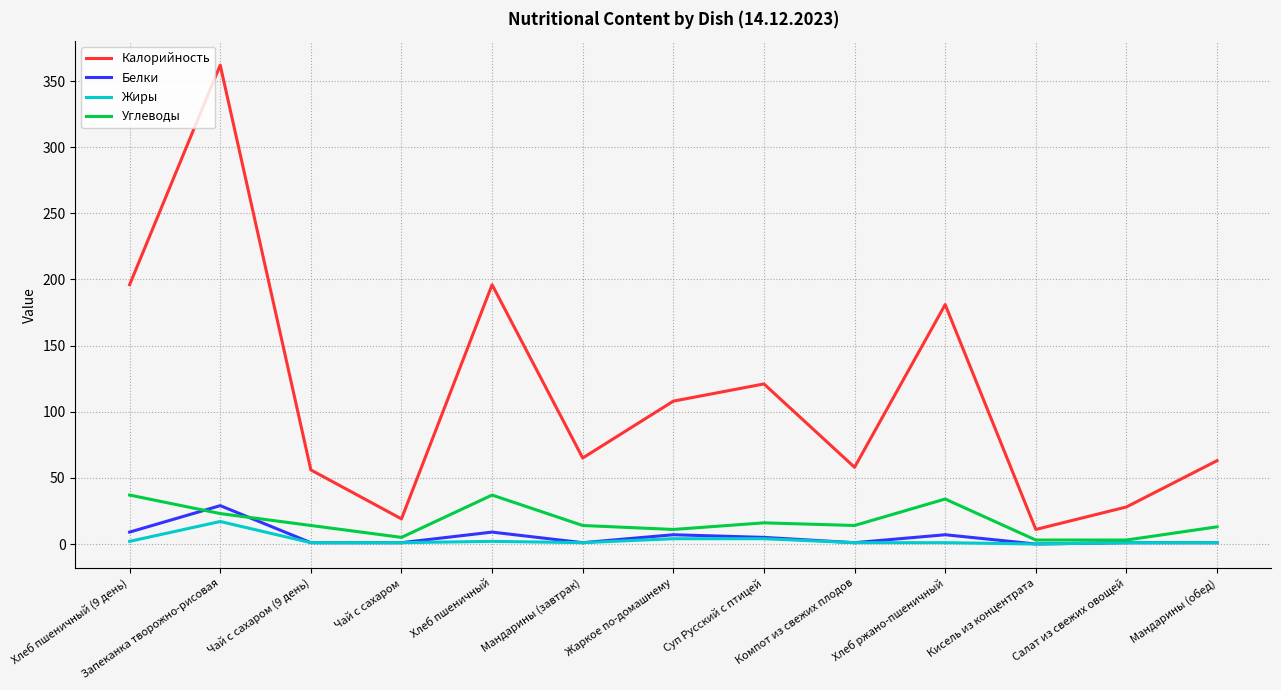

What is the difference between the highest and lowest values at Суп Русский с птицей?

117